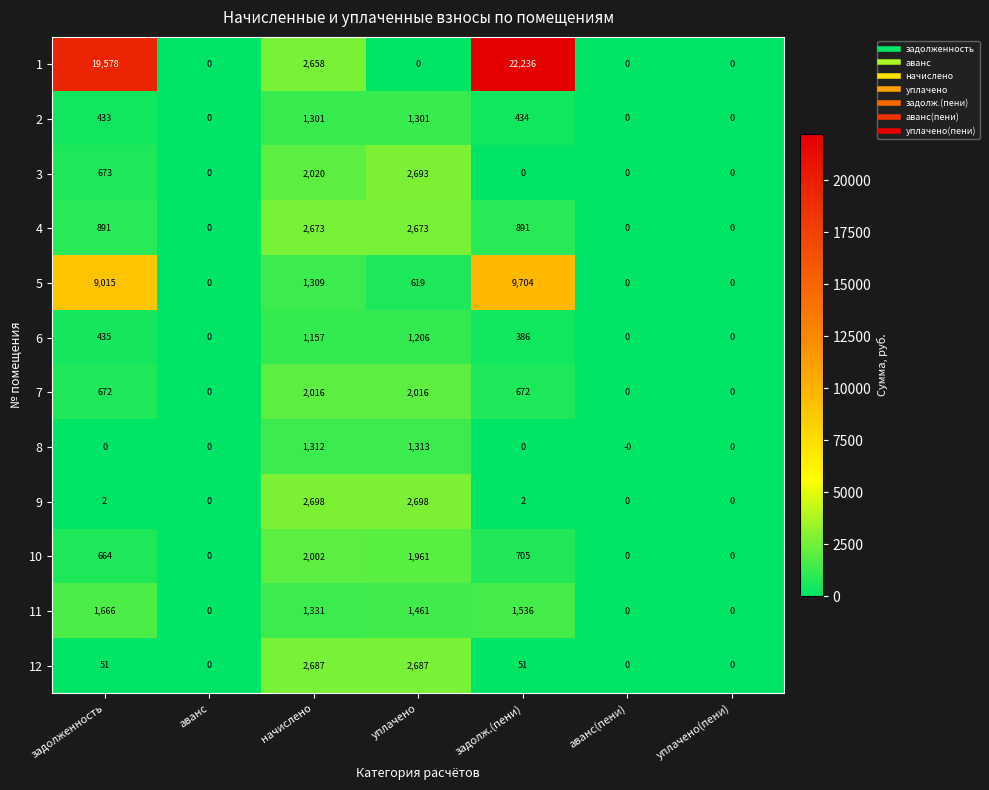

At which category does the chart reach its peak across all series?

задолж.(пени)